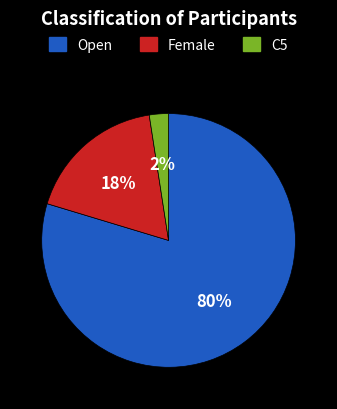

To the nearest percent, what is the combined percentage of Open and Female?

98%